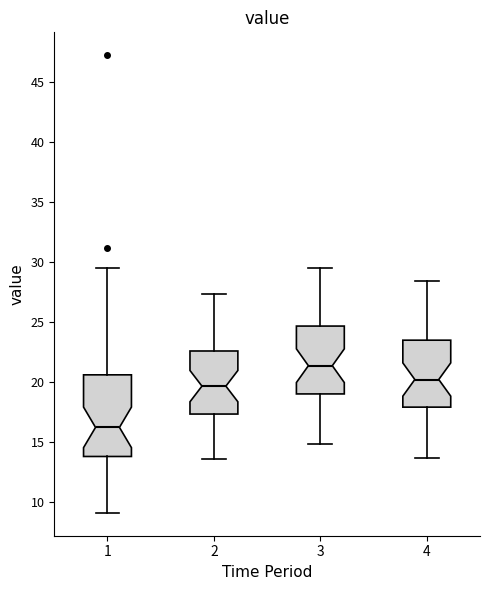

Reading left to right, read every box against the y-axis: the position of its median line, the range the box covers, and the ends of its whiskers. The values are not printed on the chart, so give them approximately, as read against the axis.

1: median 16.0, box 14.0 to 20.5, whiskers 9.0 to 29.5
2: median 19.5, box 17.5 to 22.5, whiskers 13.5 to 27.5
3: median 21.5, box 19.0 to 24.5, whiskers 15.0 to 29.5
4: median 20.0, box 18.0 to 23.5, whiskers 13.5 to 28.5